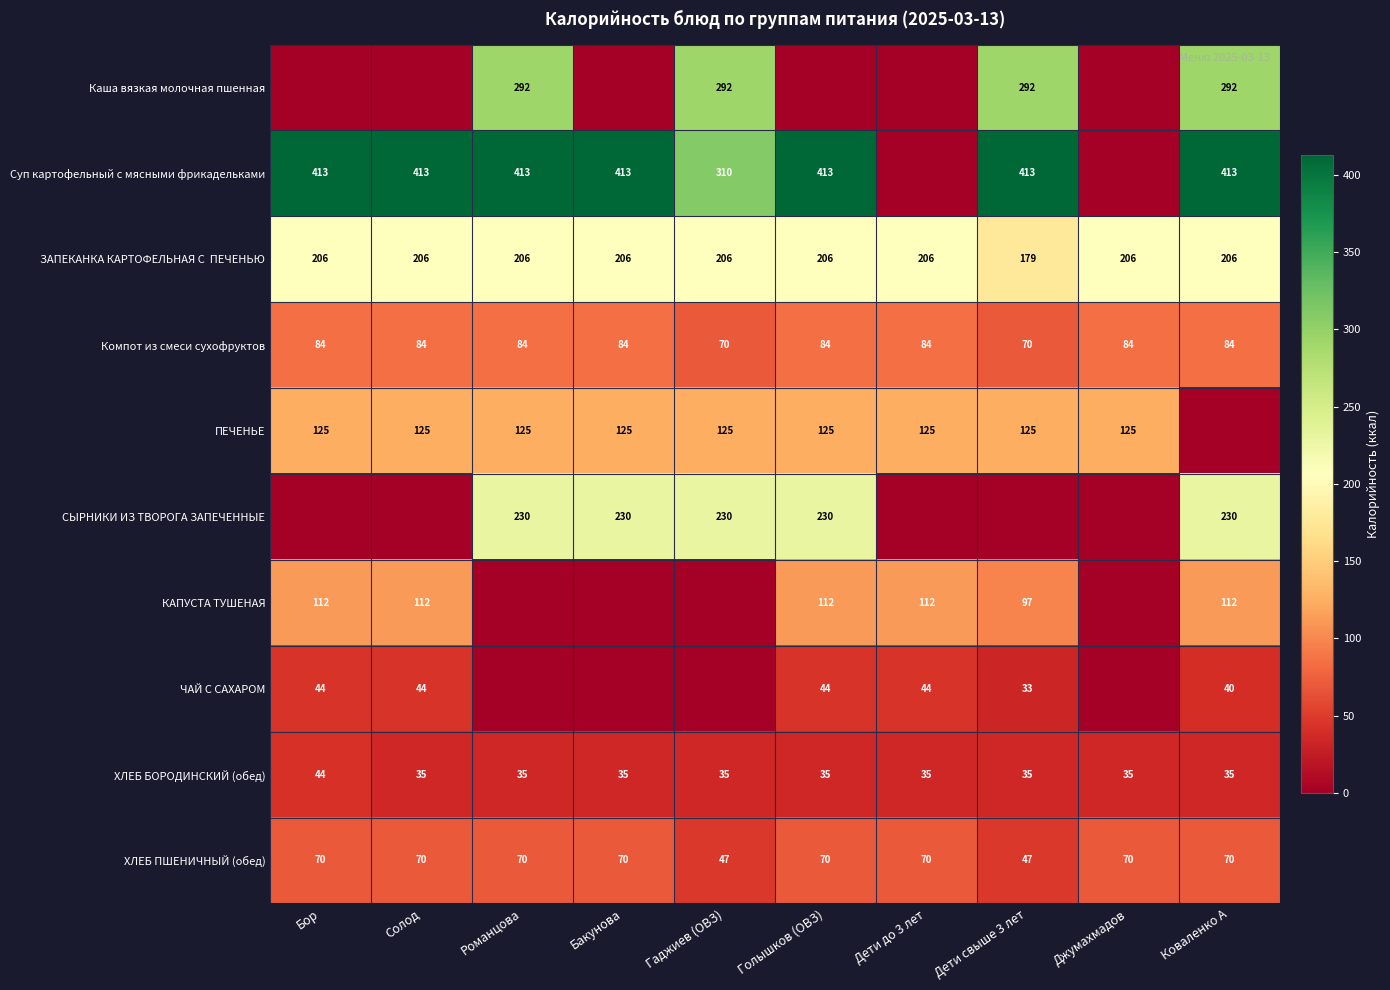

What is the difference between the maximum and minimum values in the ХЛЕБ ПШЕНИЧНЫЙ (обед) series?

23